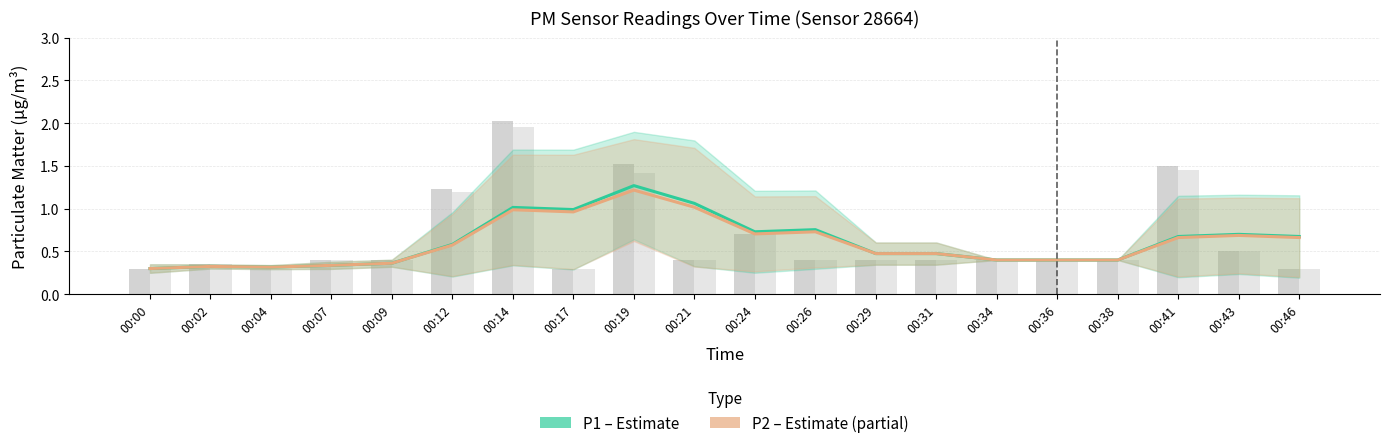

Where is P1 (PM2.5 estimate) nearest to the value 0?

00:00